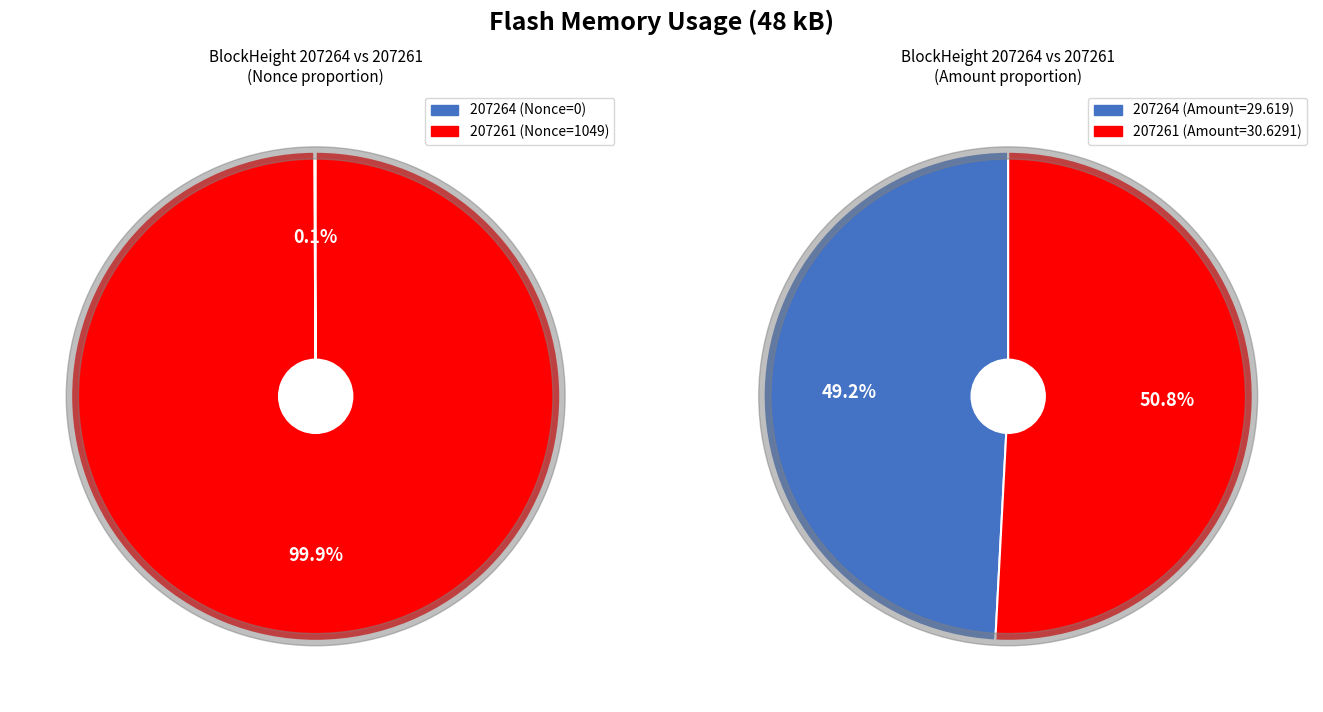

Between 207261 and 207264, which is larger?

207261